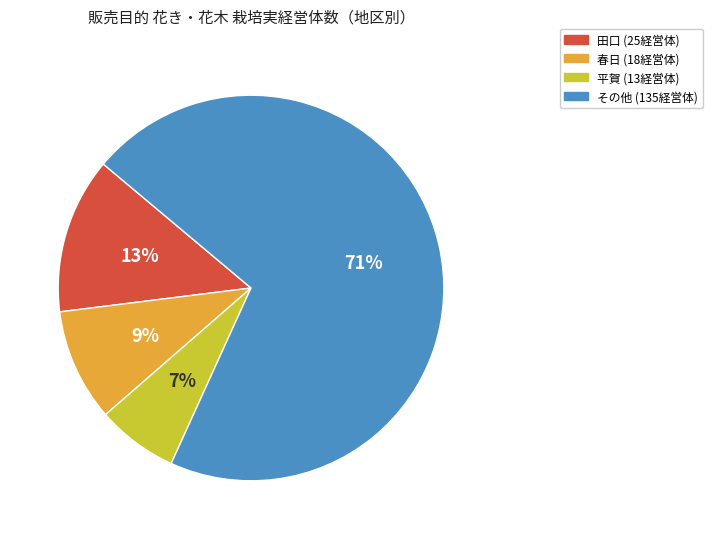

Approximately how many times larger is the value at 田口 (25経営体) compared to 春日 (18経営体)?

1.4